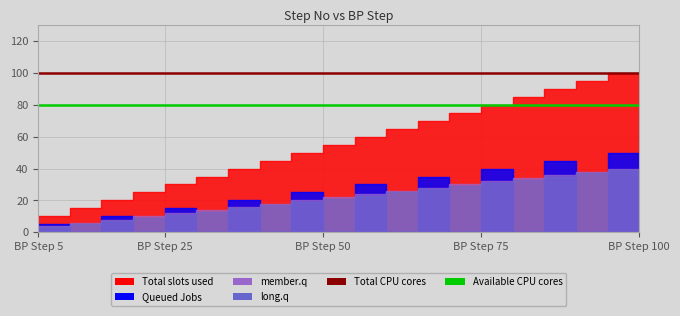

What is the sum of all Total CPU cores values?

2000